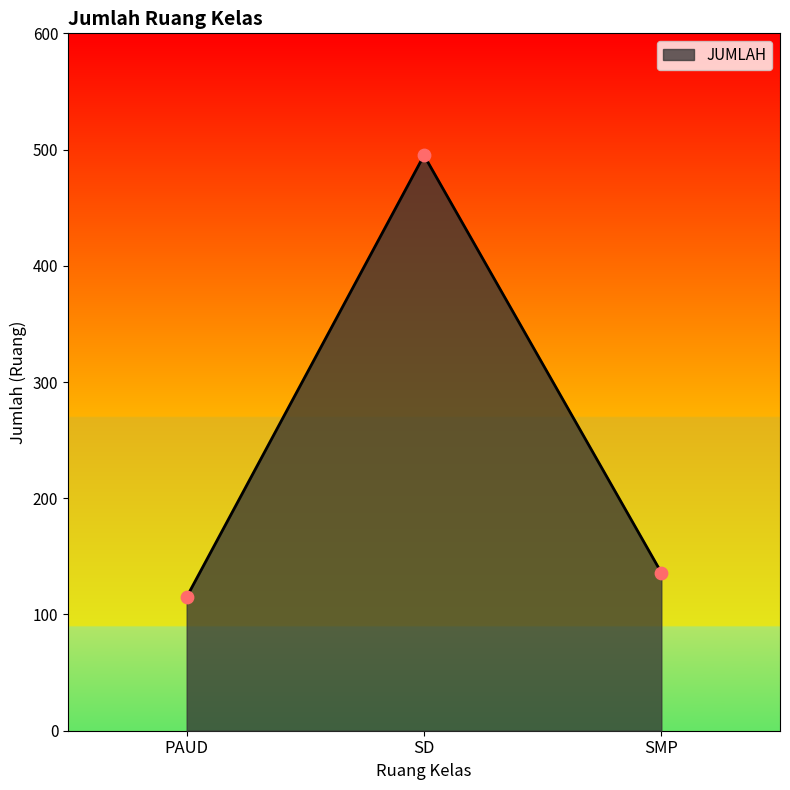

What is the change in value from PAUD to SD?

+380